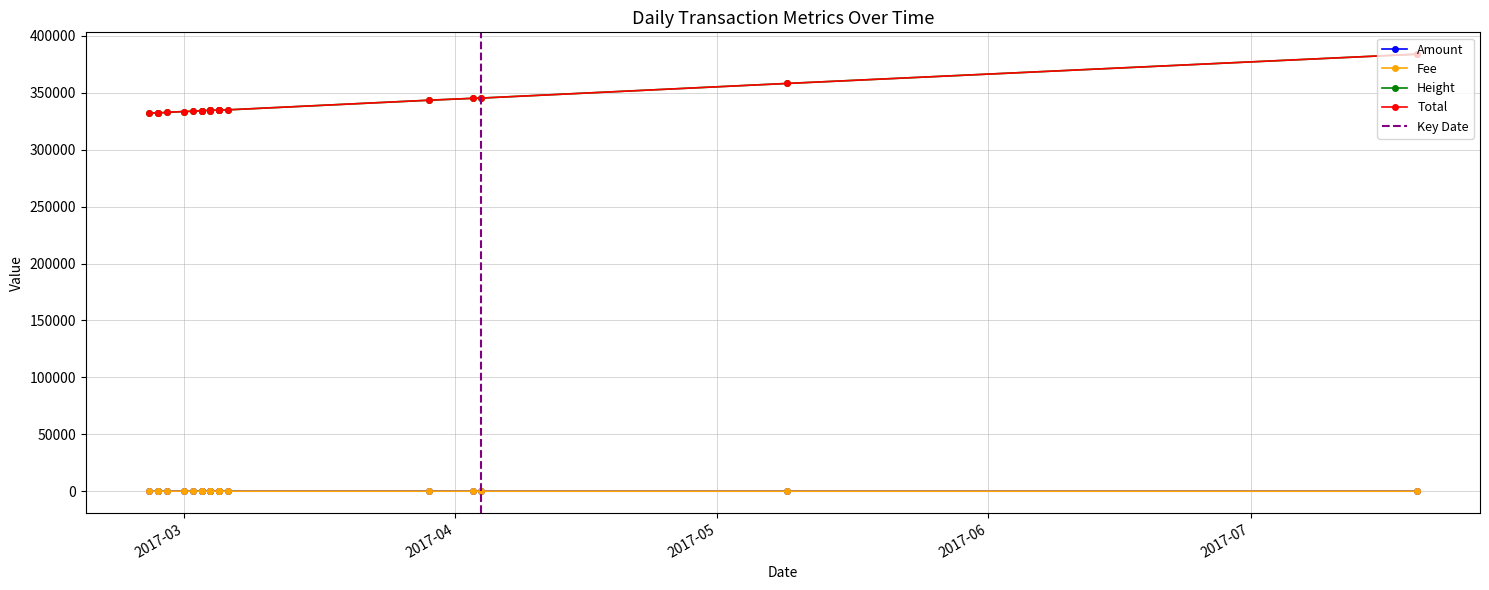

What is the average value of the Total series?

339257.0